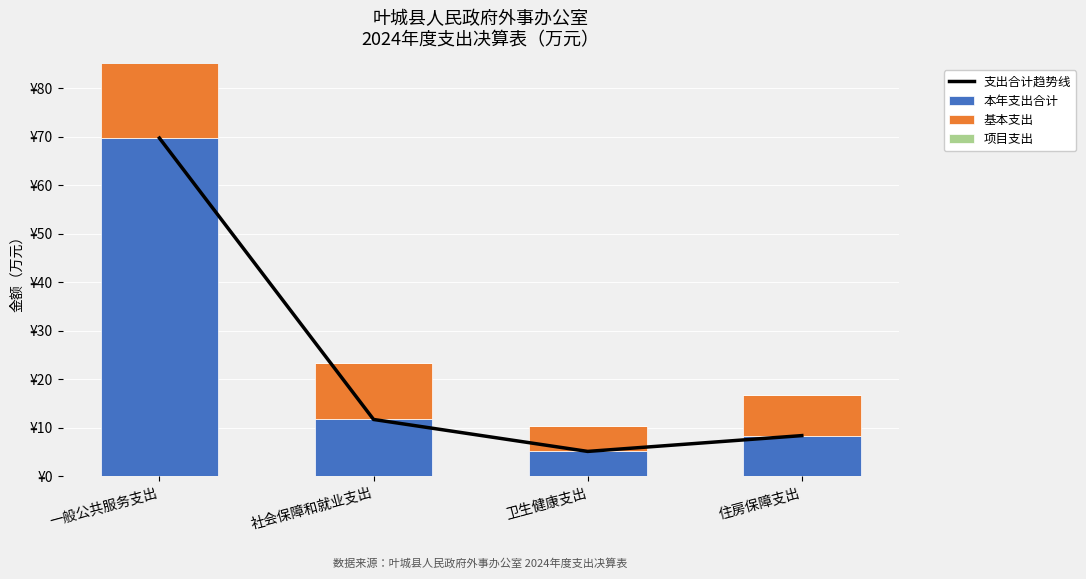

List the labels in order of 本年支出合计 value, largest first.

一般公共服务支出, 社会保障和就业支出, 住房保障支出, 卫生健康支出